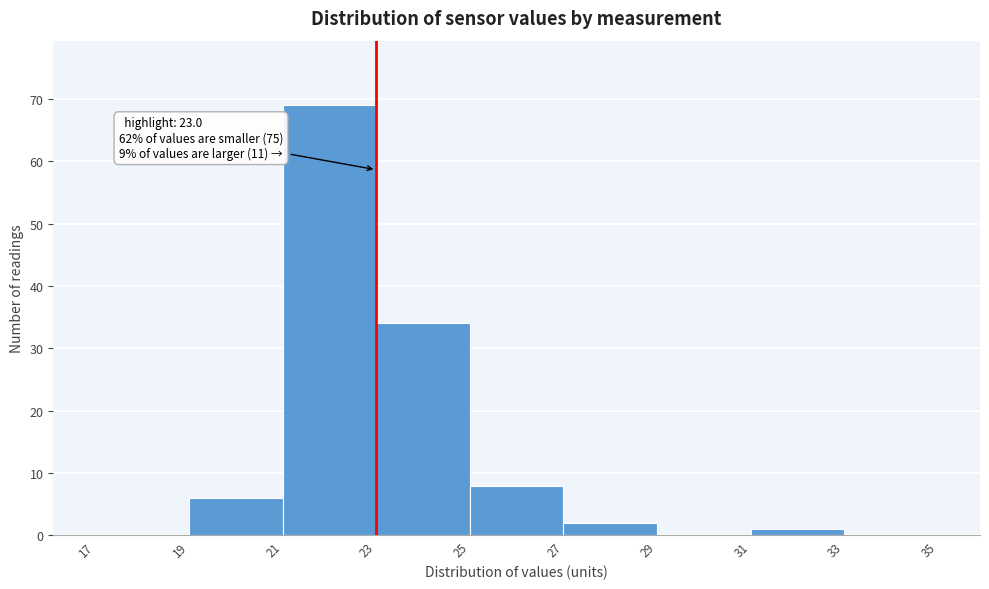

Over which range of the x-axis is the bar tallest?

21 to 23